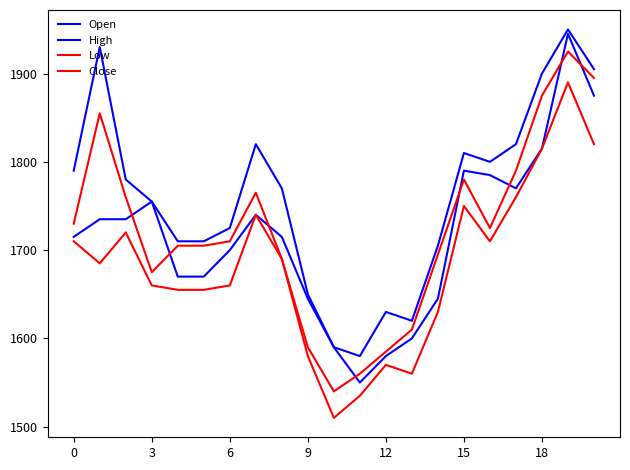

At how many categories does at least one series exceed 1702?

16